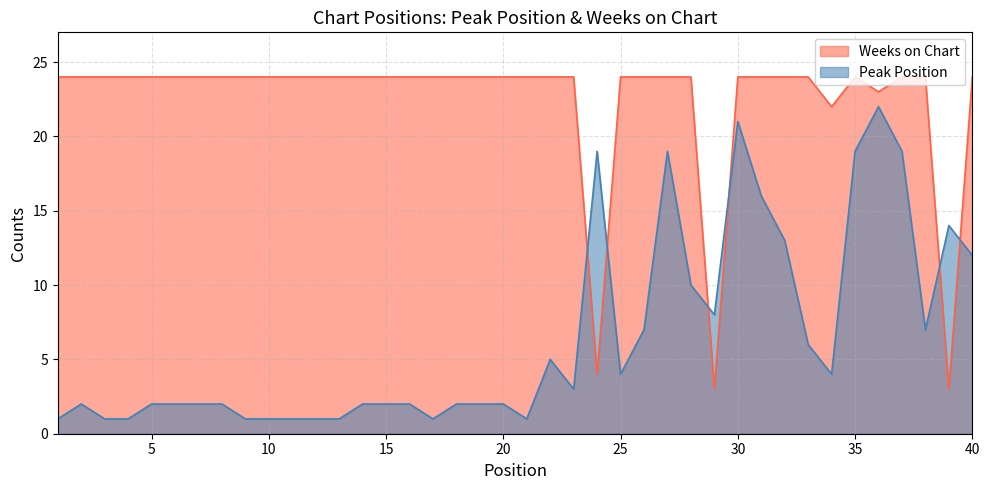

Which label corresponds to the smallest value in the chart?

1